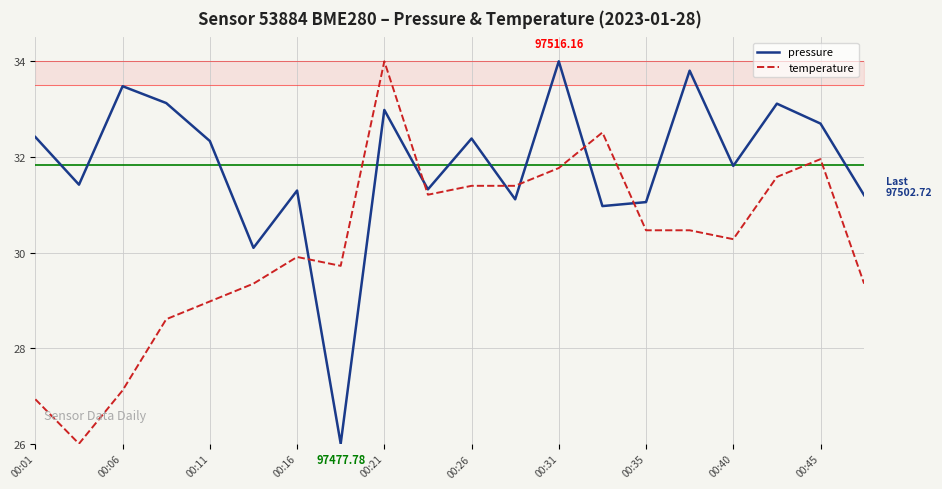

How many lines are shown in the chart?

2